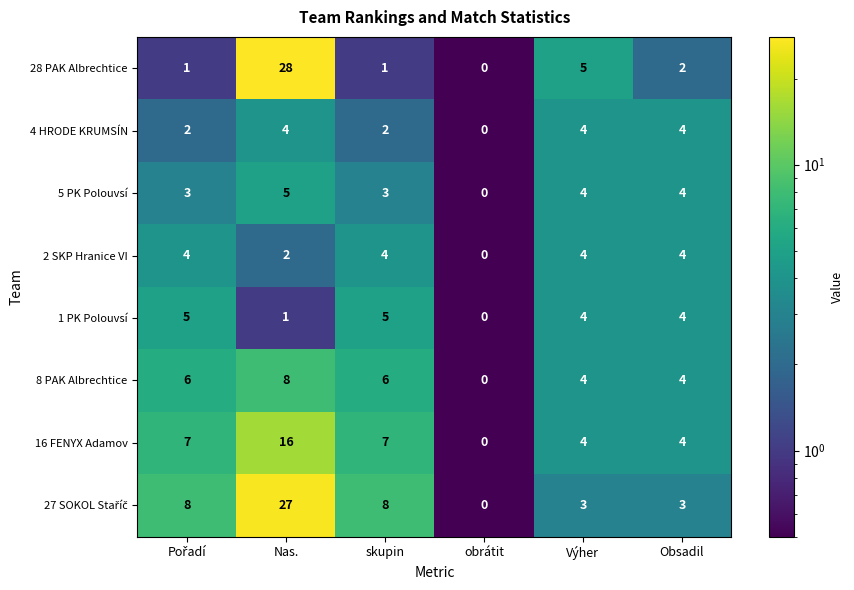

How many 4 HRODE KRUMSÍN values are between 2 and 4?

5